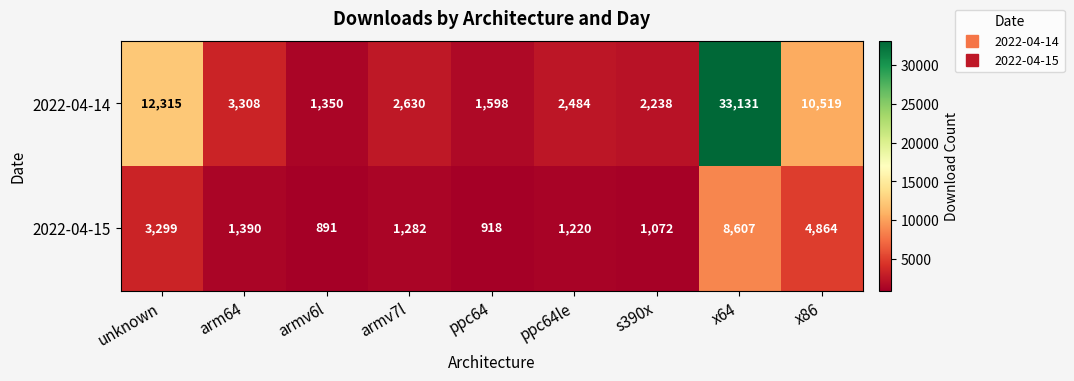

List the labels in order of 2022-04-15 value, smallest first.

armv6l, ppc64, s390x, ppc64le, armv7l, arm64, unknown, x86, x64